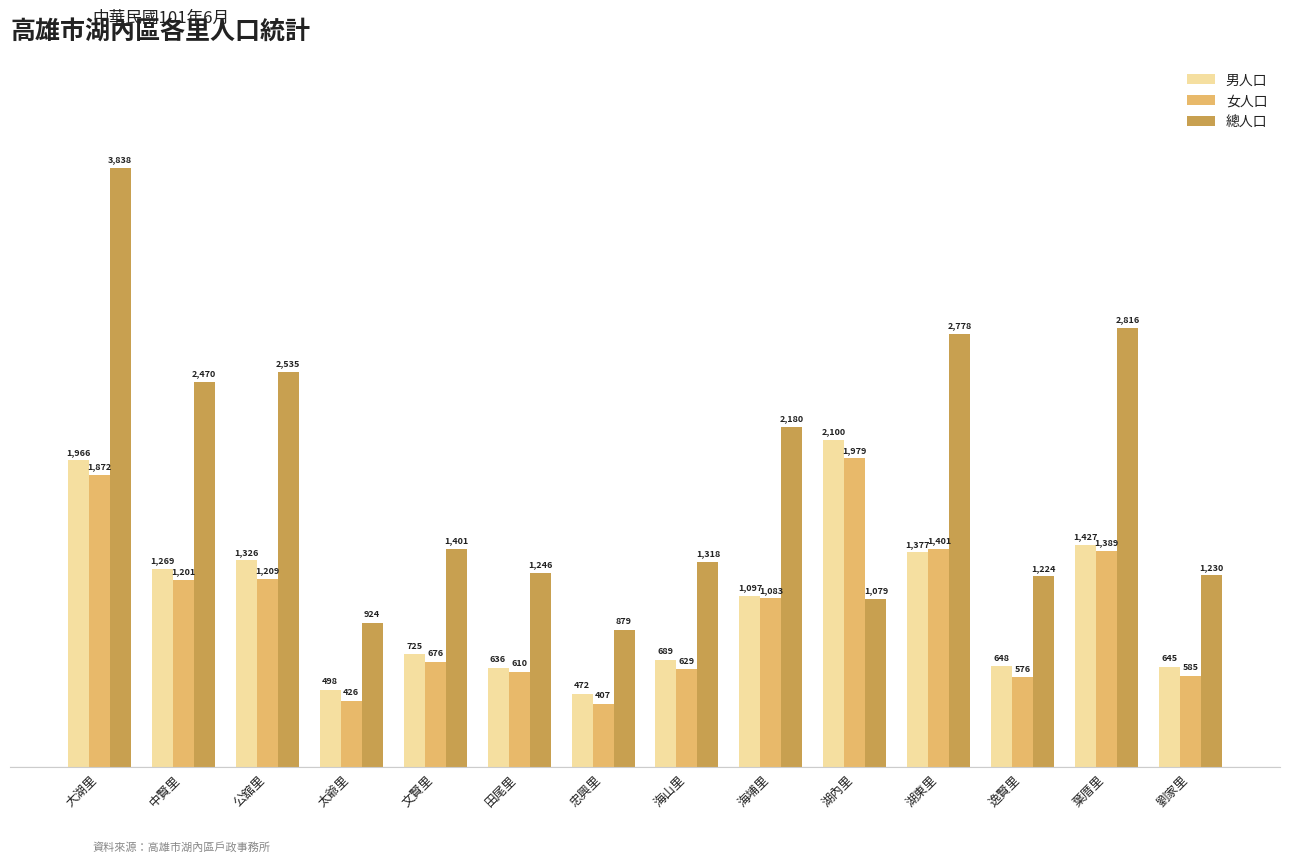

What is the average value of the 總人口 series?

1851